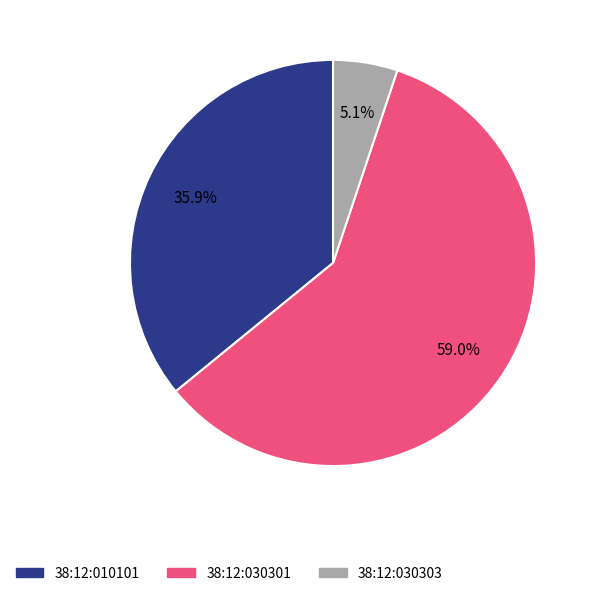

Which has a higher value, 38:12:010101 or 38:12:030301?

38:12:030301